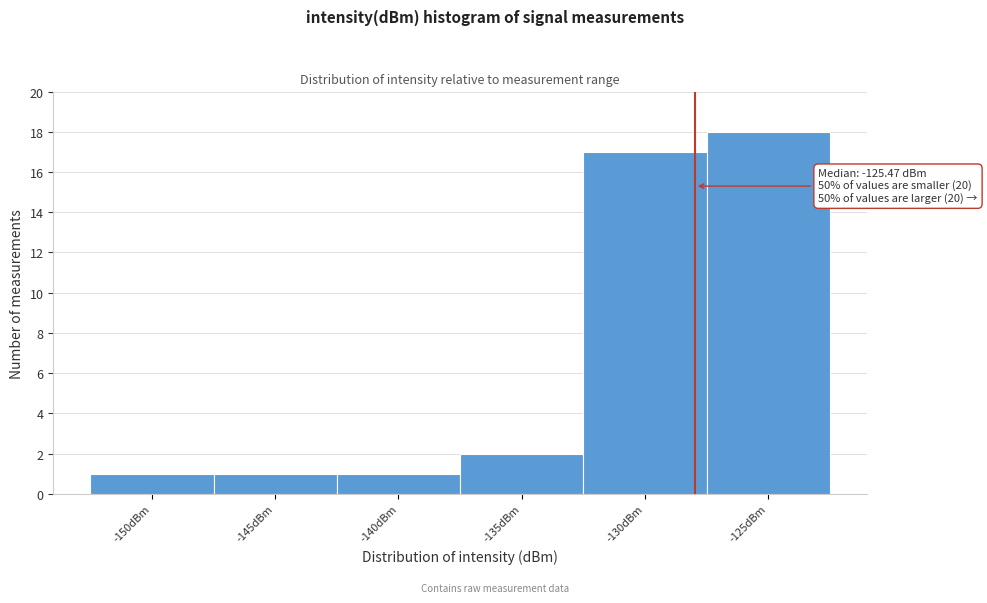

Reading left to right, transcribe all the data shown in this chart.

1	1	1	2	17	18